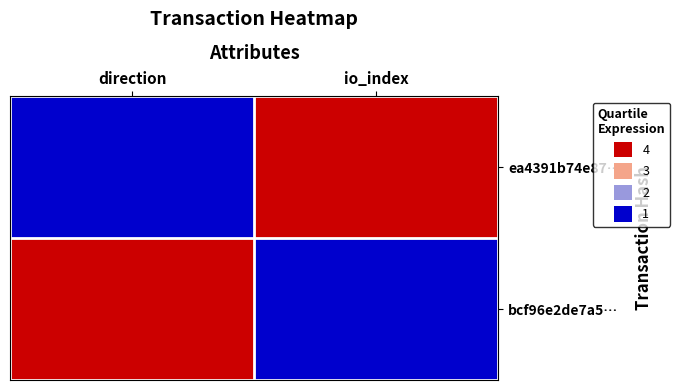

Between direction and io_index, which series saw the biggest shift?

ea4391b74e87…